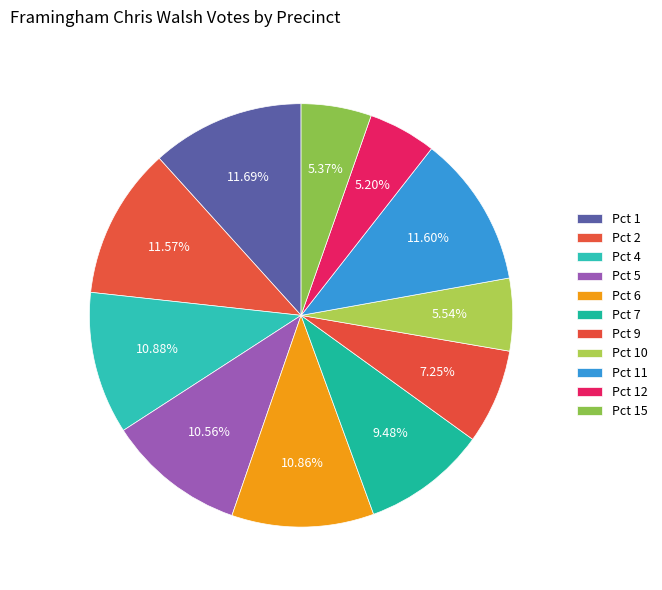

How many segments does this pie chart have?

11